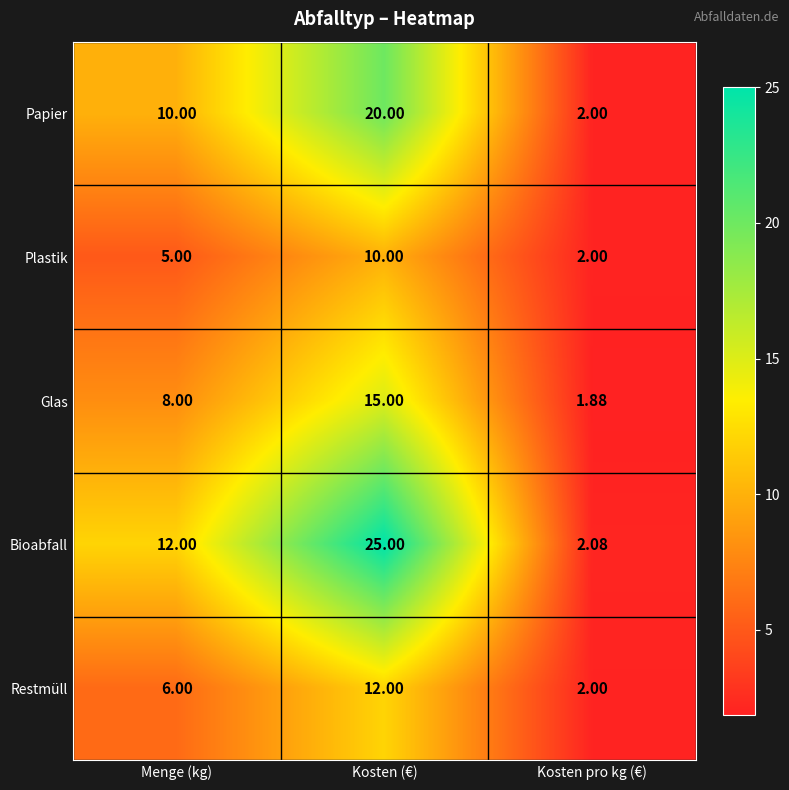

Is the value of Papier at Menge (kg) greater than the value of Plastik at Menge (kg)?

Yes